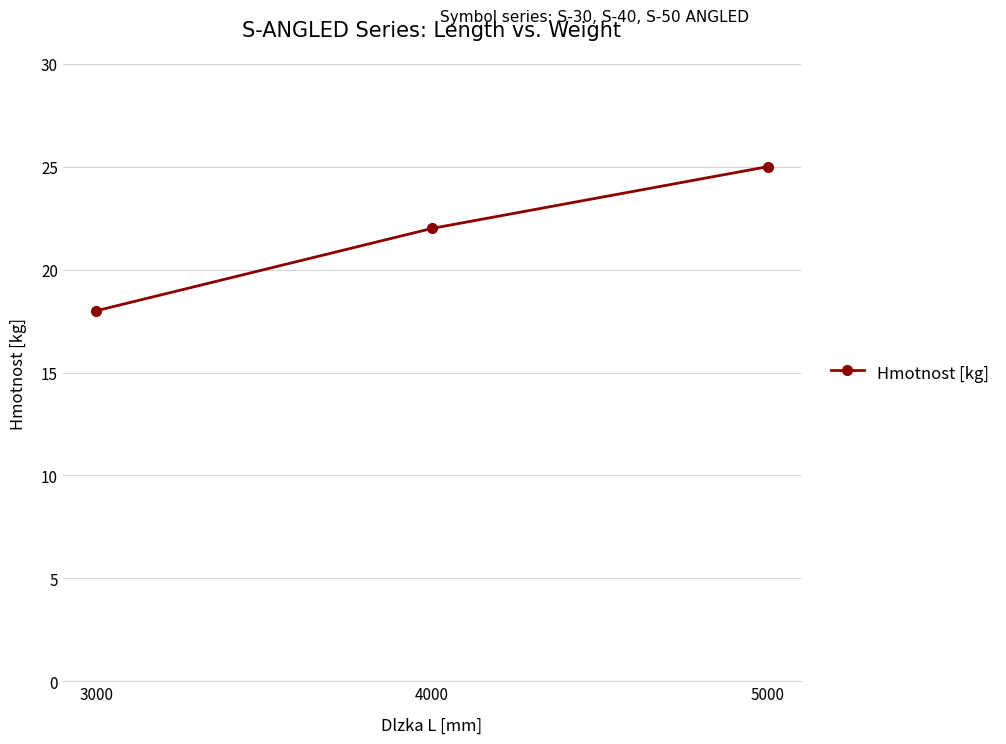

What is the difference between the maximum and minimum values?

7